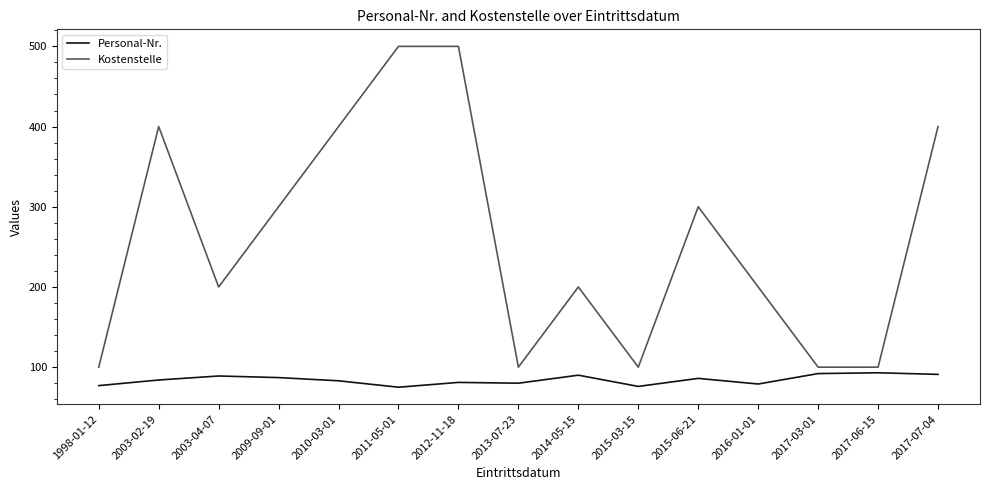

What is the smallest value displayed?

75